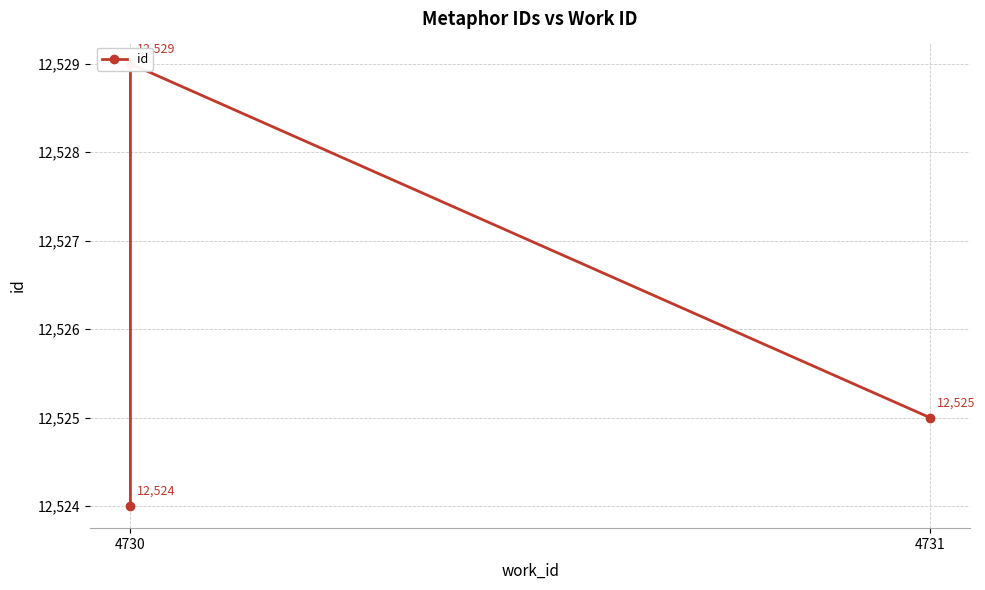

How many lines are shown in the chart?

1